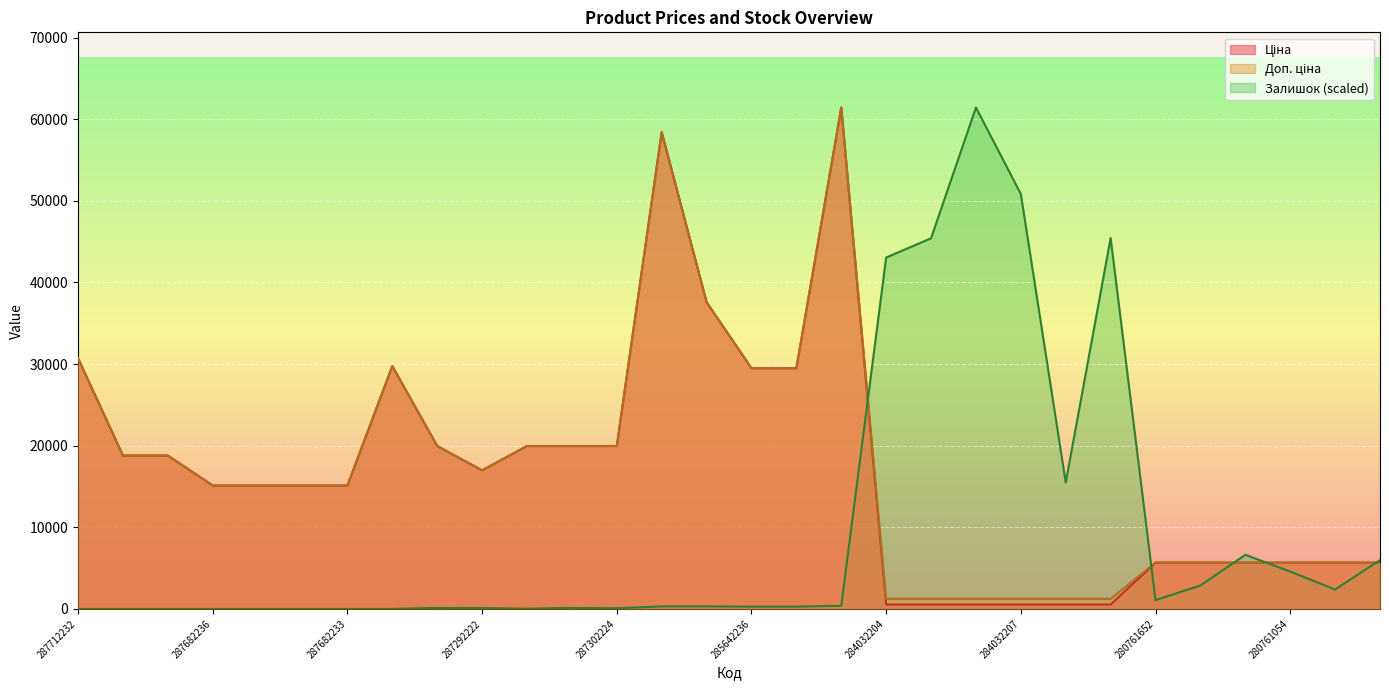

Rank the series at 280761054 from highest to lowest value.

Ціна, Доп. ціна, Залишок